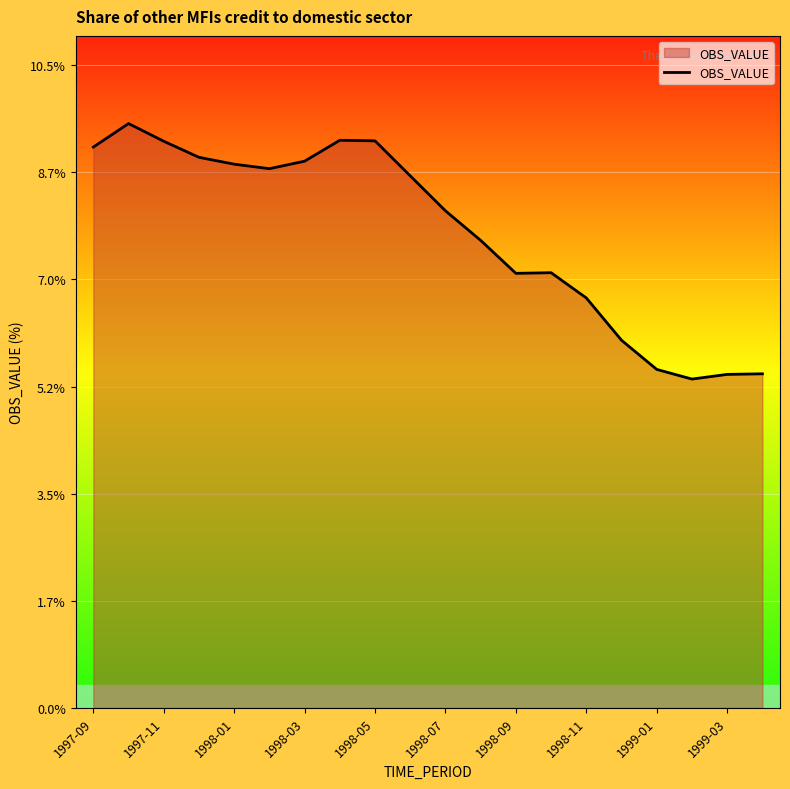

What is the maximum value shown in the chart?

9.5